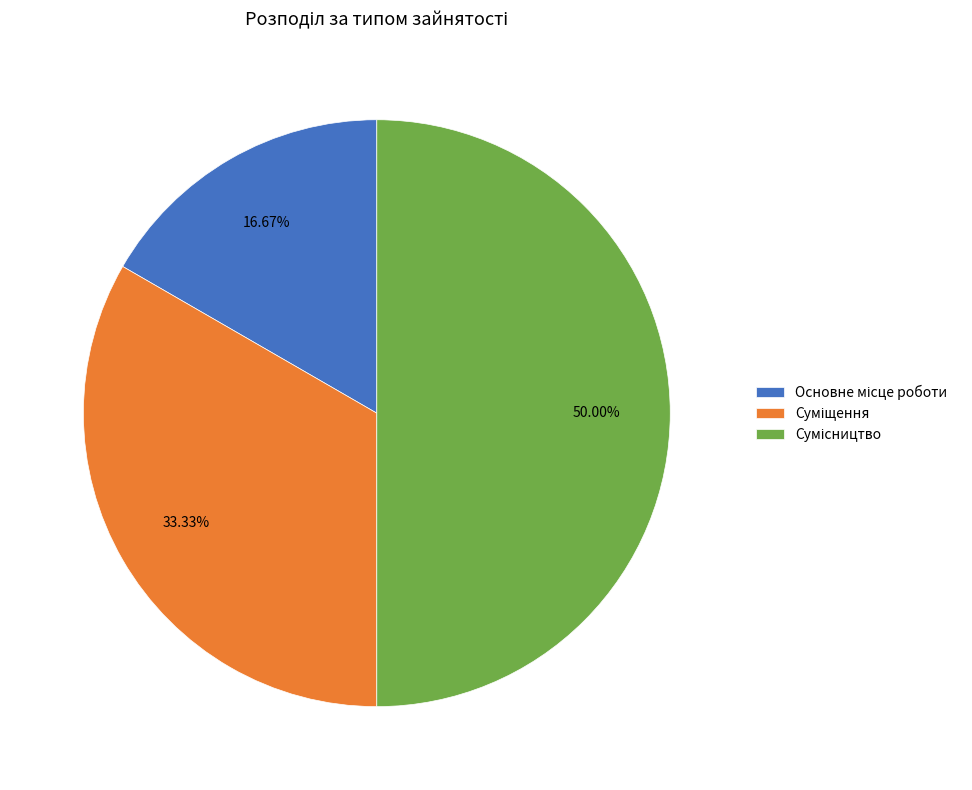

How many slices are in this pie chart?

3